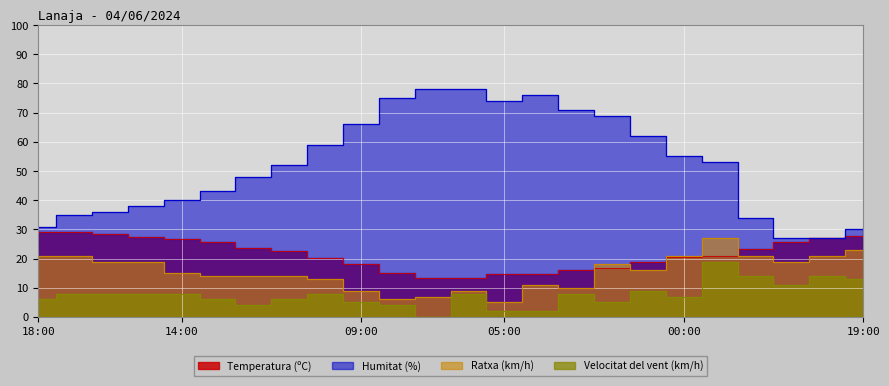

Reading left to right, extract all data points from this chart.

Temperatura (ºC): 18:00=29.2	17:00=29.0	16:00=28.5	15:00=27.5	14:00=26.8	13:00=25.8	12:00=23.8	11:00=22.5	10:00=20.1	09:00=18.0	08:00=15.0	07:00=13.2	06:00=13.4	05:00=14.7	04:00=14.7	03:00=16.2	02:00=16.9	01:00=18.7	00:00=20.4	23:00=21.0	22:00=23.4	21:00=25.6	20:00=27.1	19:00=27.9
Humitat (%): 18:00=31.0	17:00=35.0	16:00=36.0	15:00=38.0	14:00=40.0	13:00=43.0	12:00=48.0	11:00=52.0	10:00=59.0	09:00=66.0	08:00=75.0	07:00=78.0	06:00=78.0	05:00=74.0	04:00=76.0	03:00=71.0	02:00=69.0	01:00=62.0	00:00=55.0	23:00=53.0	22:00=34.0	21:00=27.0	20:00=27.0	19:00=30.0
Velocitat del vent (km/h): 18:00=6.0	17:00=8.0	16:00=8.0	15:00=8.0	14:00=8.0	13:00=6.0	12:00=4.0	11:00=6.0	10:00=8.0	09:00=5.0	08:00=4.0	07:00=0.0	06:00=8.0	05:00=2.0	04:00=2.0	03:00=8.0	02:00=5.0	01:00=9.0	00:00=7.0	23:00=19.0	22:00=14.0	21:00=11.0	20:00=14.0	19:00=13.0
Ratxa (km/h): 18:00=21.0	17:00=21.0	16:00=19.0	15:00=19.0	14:00=15.0	13:00=14.0	12:00=14.0	11:00=14.0	10:00=13.0	09:00=9.0	08:00=6.0	07:00=7.0	06:00=9.0	05:00=5.0	04:00=11.0	03:00=10.0	02:00=18.0	01:00=16.0	00:00=21.0	23:00=27.0	22:00=21.0	21:00=19.0	20:00=21.0	19:00=23.0